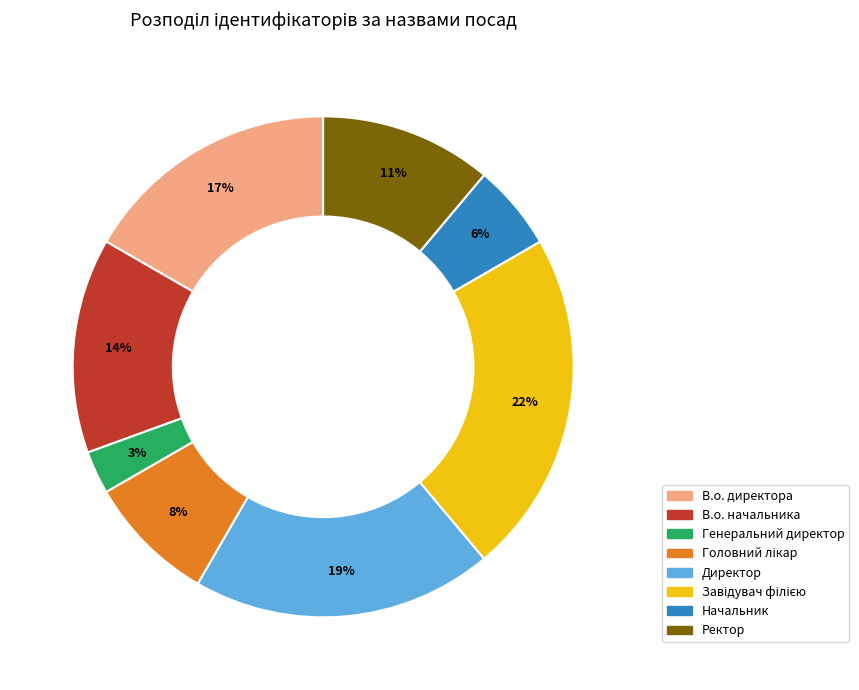

True or false: Генеральний директор accounts for 10% of the total.

False